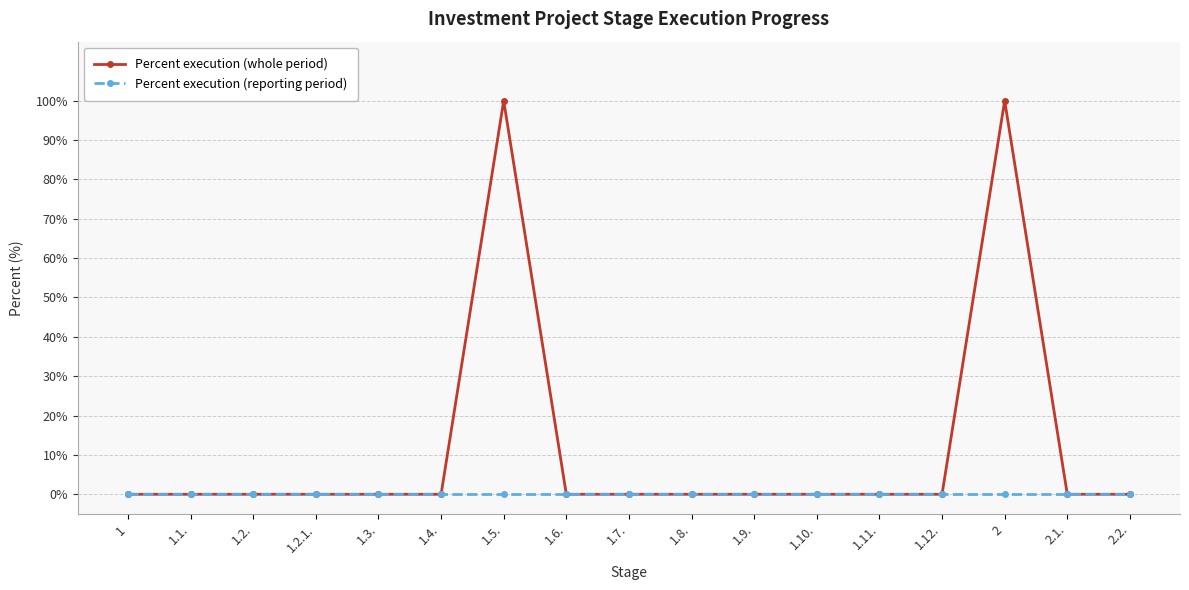

What is the maximum value shown in the chart?

100